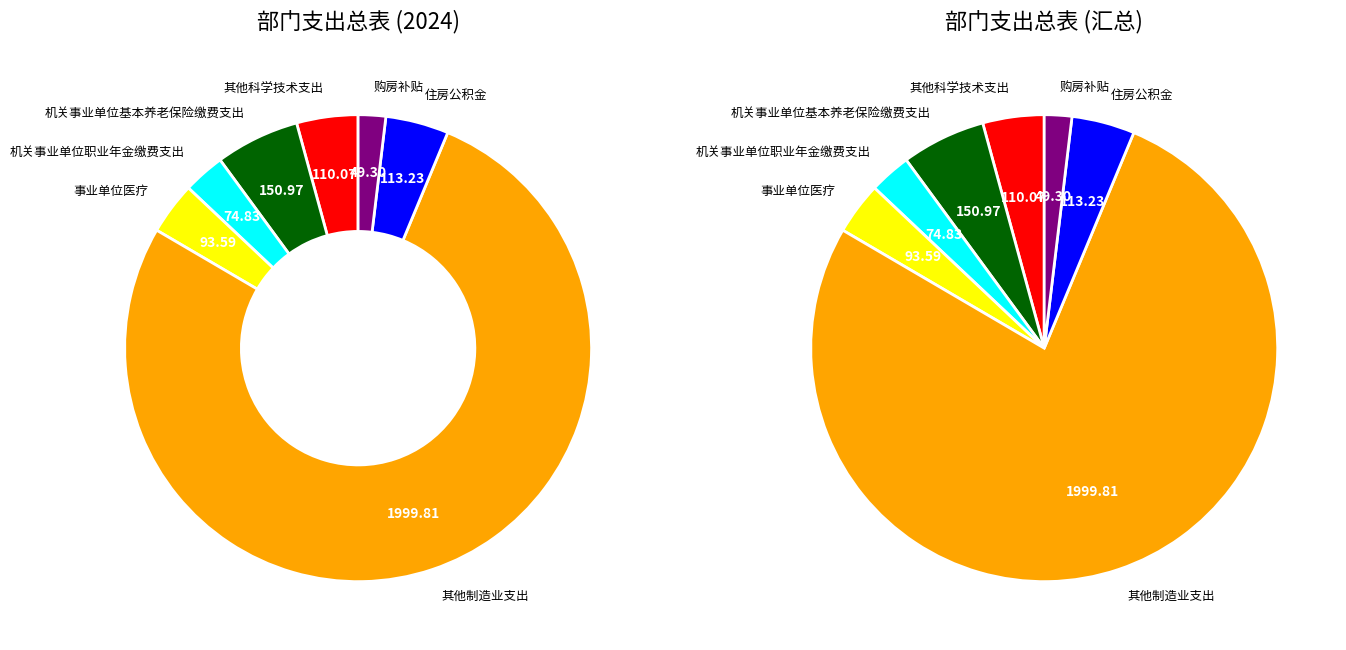

True or false: 事业单位医疗 accounts for 4% of the total.

True